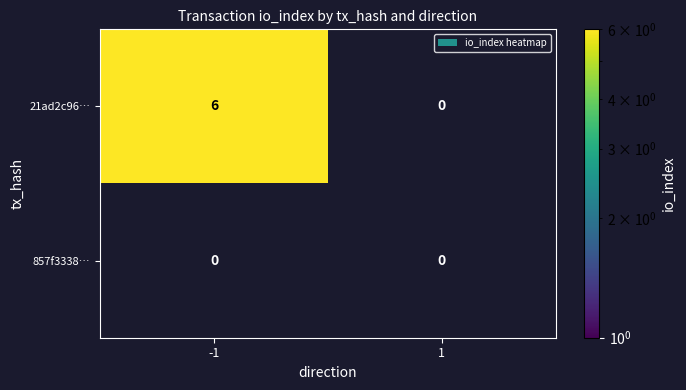

Reading left to right, list all the values displayed in this chart.

21ad2c966abb629fb6451d4ce846e98210dc1d4: -1=6	1=0
857f33383a30a8b7aa04cd65b191550e08d3723: -1=0	1=0